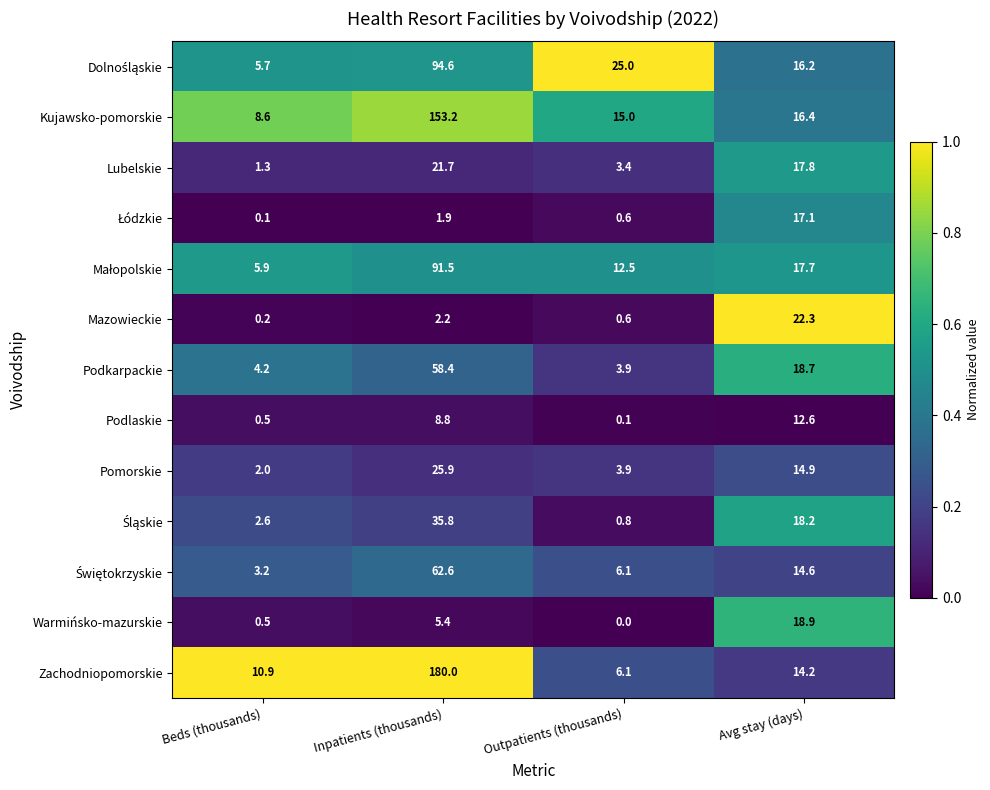

Which series changed the most between Beds (thousands) and Inpatients (thousands)?

Zachodniopomorskie